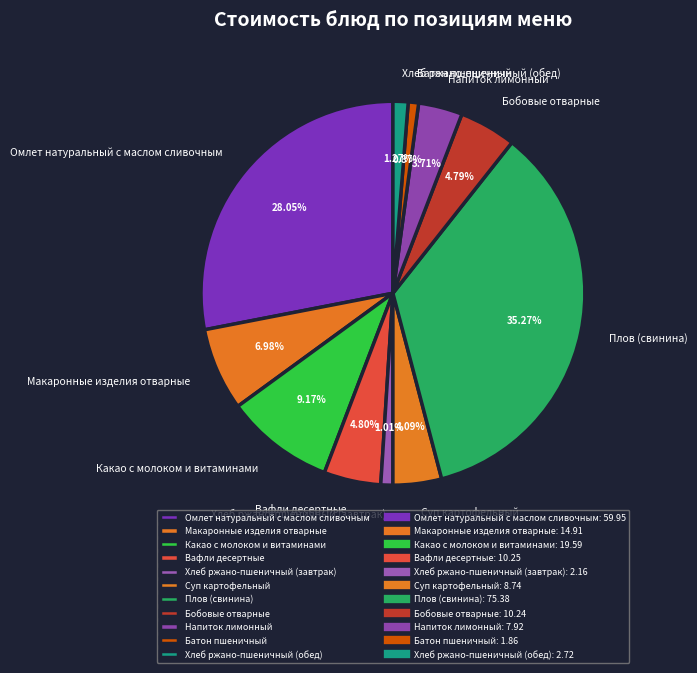

What is the total percentage of Плов (свинина) and Хлеб ржано-пшеничный (обед)?

36.5%